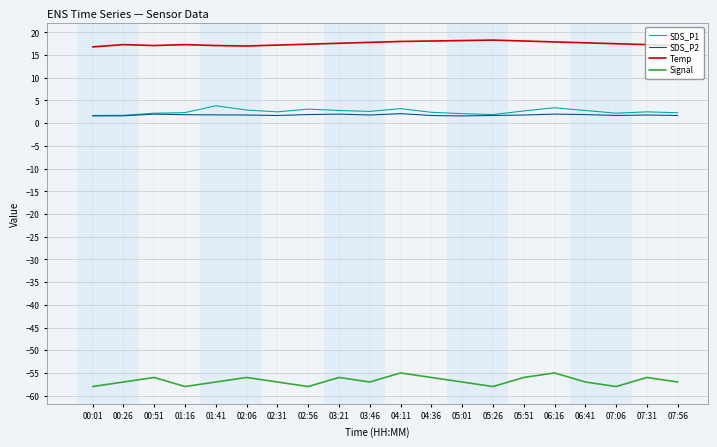

What is the smallest value displayed?

-58.0